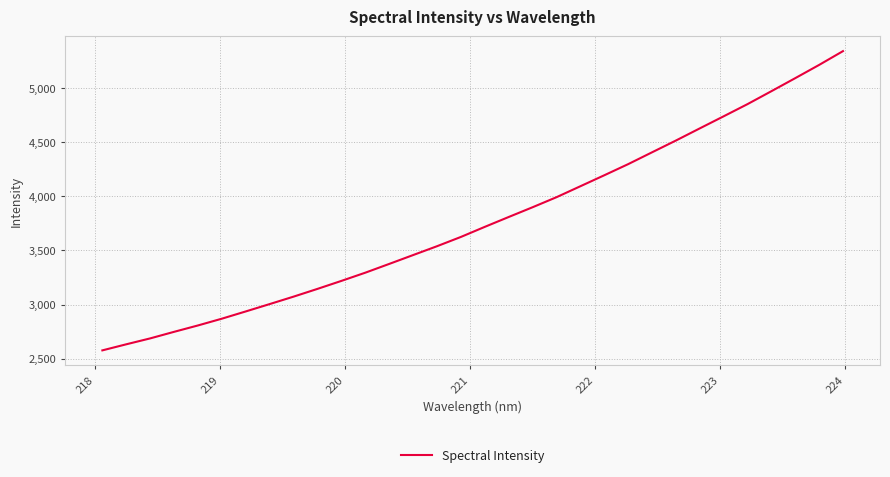

What is the difference between the maximum and minimum values?

2763.6